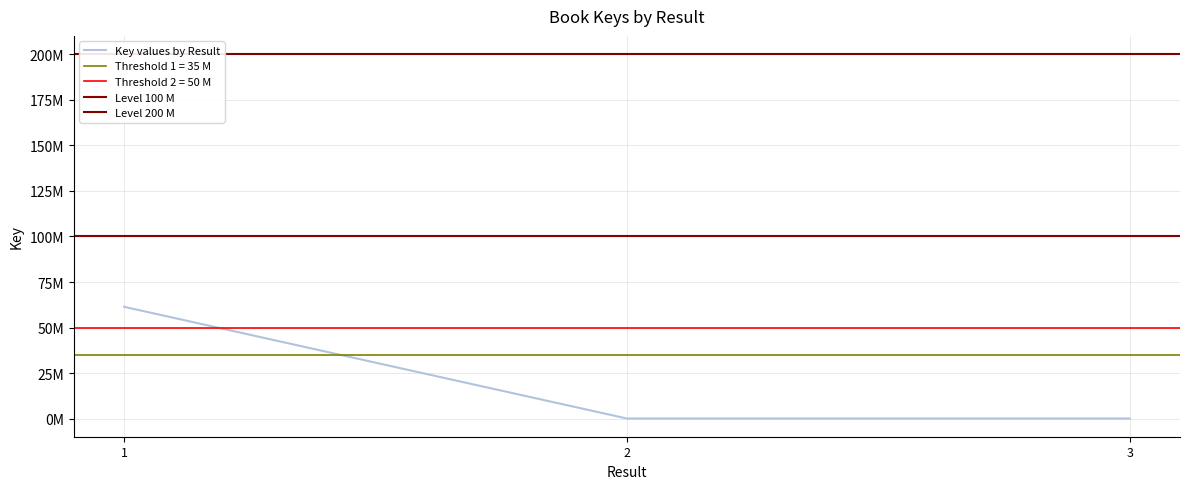

Which label corresponds to the largest value in the chart?

1